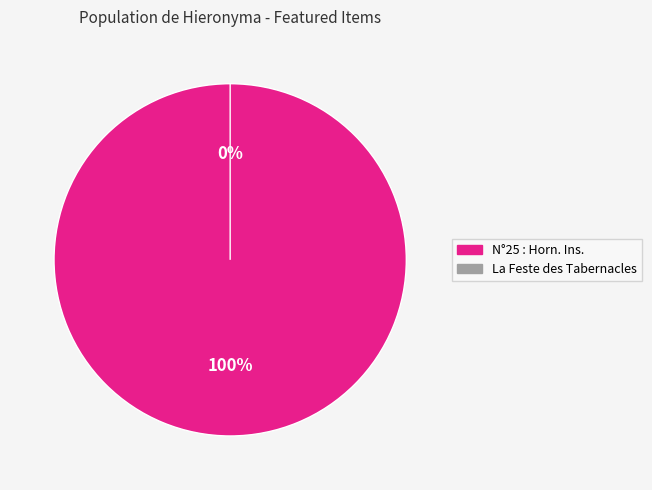

Which slice is the smallest?

La Feste des Tabernacles